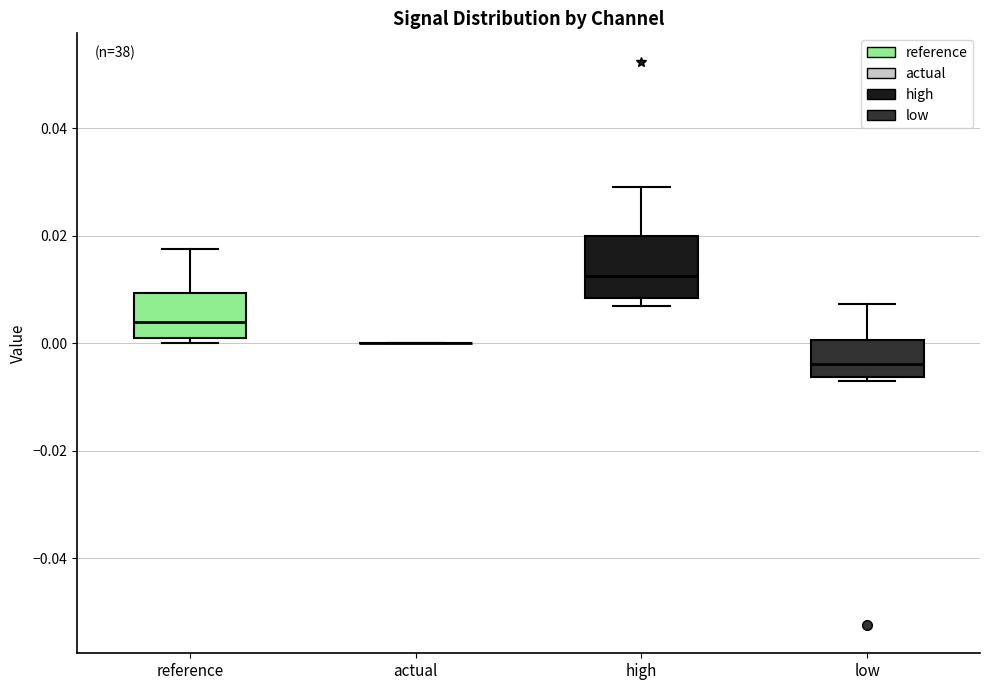

Where does the median line of the box for reference sit on the y-axis? The values are not printed on the chart, so give them approximately, as read against the axis.

0.004